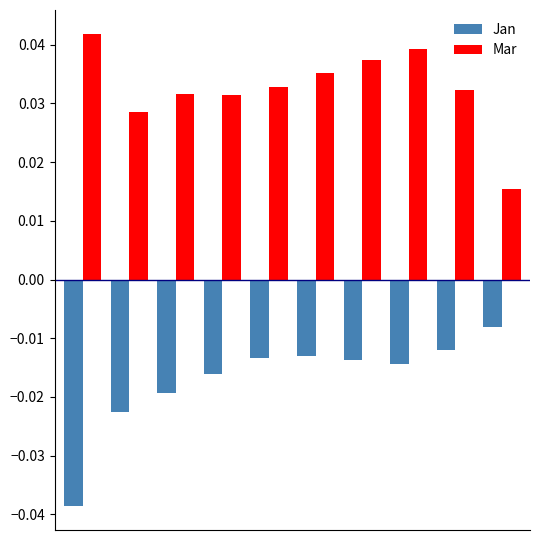

Rank the series by their maximum value, from lowest to highest.

Jan, Mar